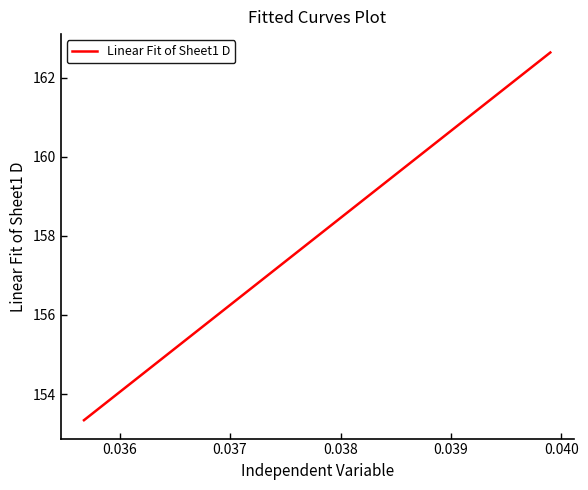

What is the greatest value displayed?

162.6